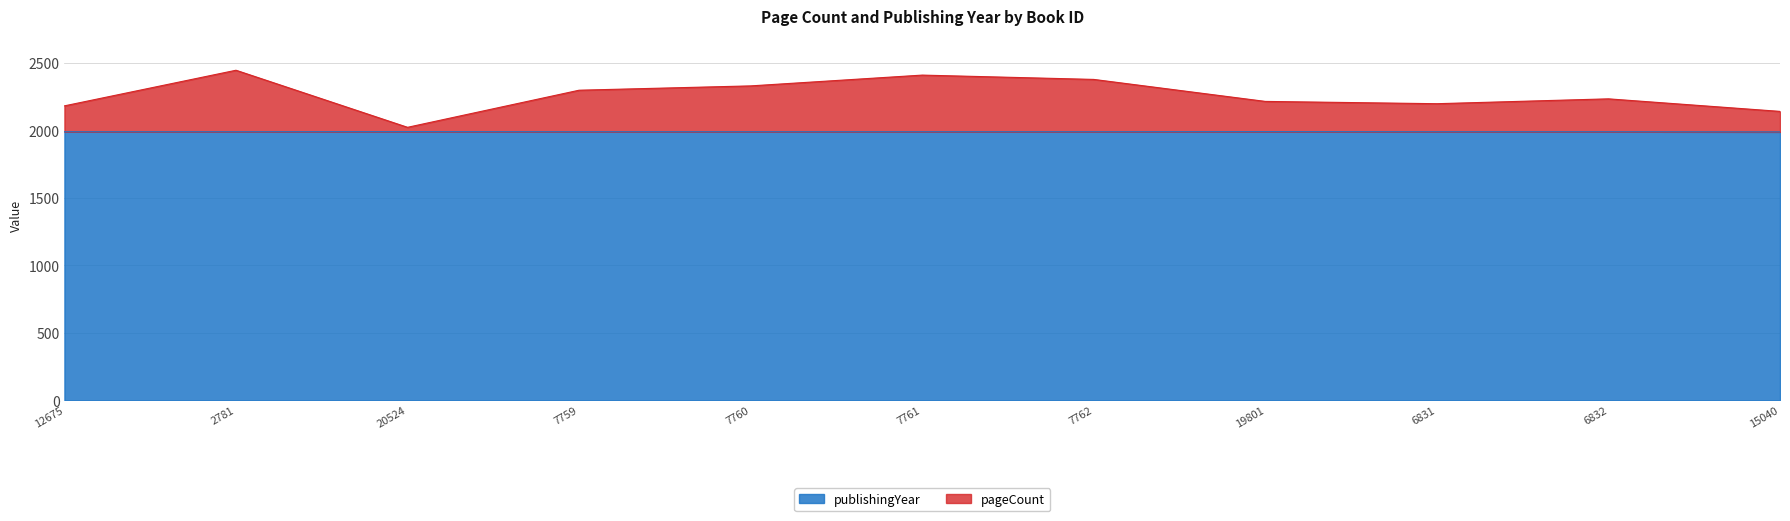

Between 15040 and 19801, which is larger?

19801